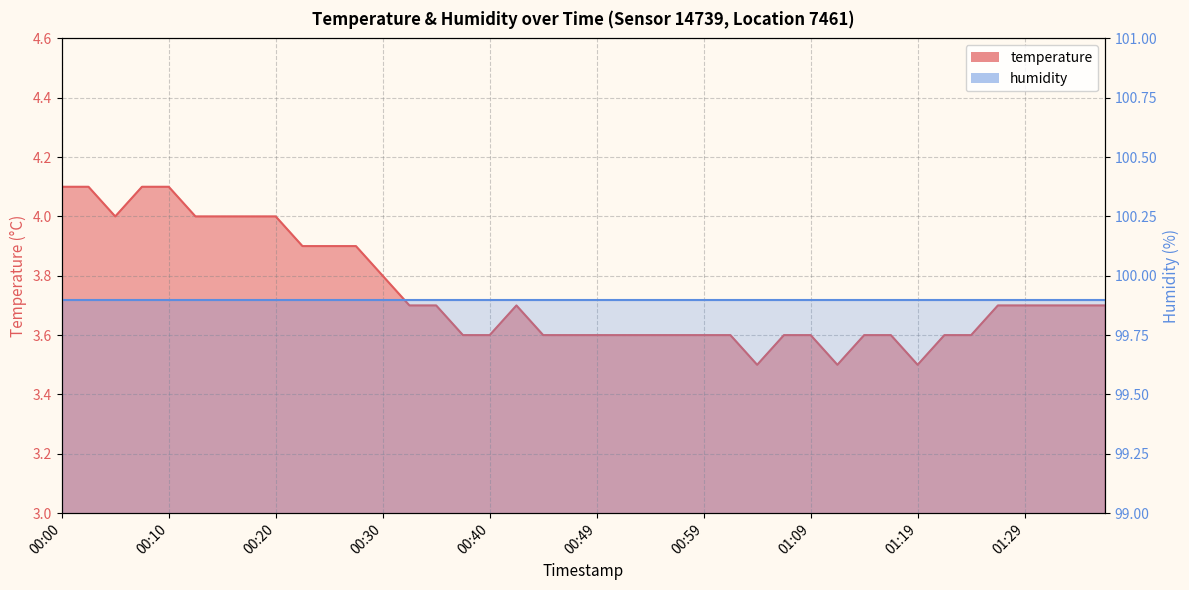

Count the values in the range 3 to 4.

36